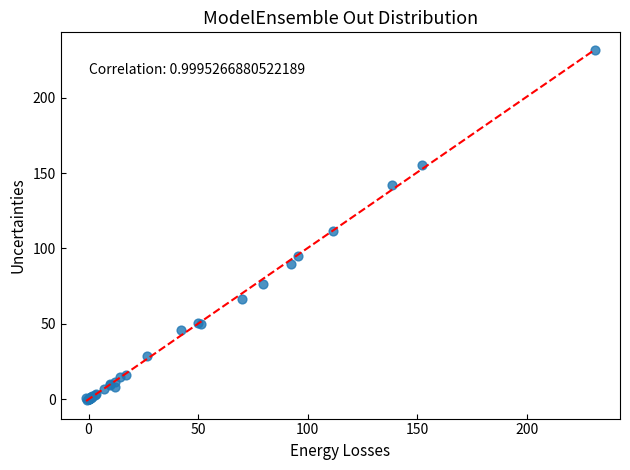

What Y value in the scatter plot is closest to 115?

111.8